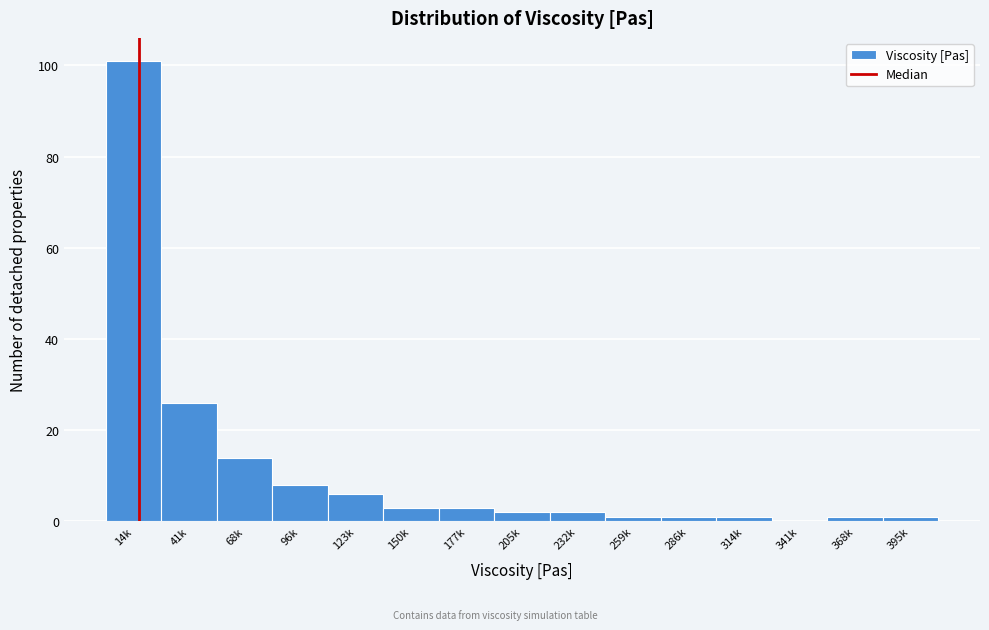

Reading left to right, transcribe all the data shown in this chart.

14k=101	41k=26	68k=14	96k=8	123k=6	150k=3	177k=3	205k=2	232k=2	259k=1	286k=1	314k=1	341k=0	368k=1	395k=1